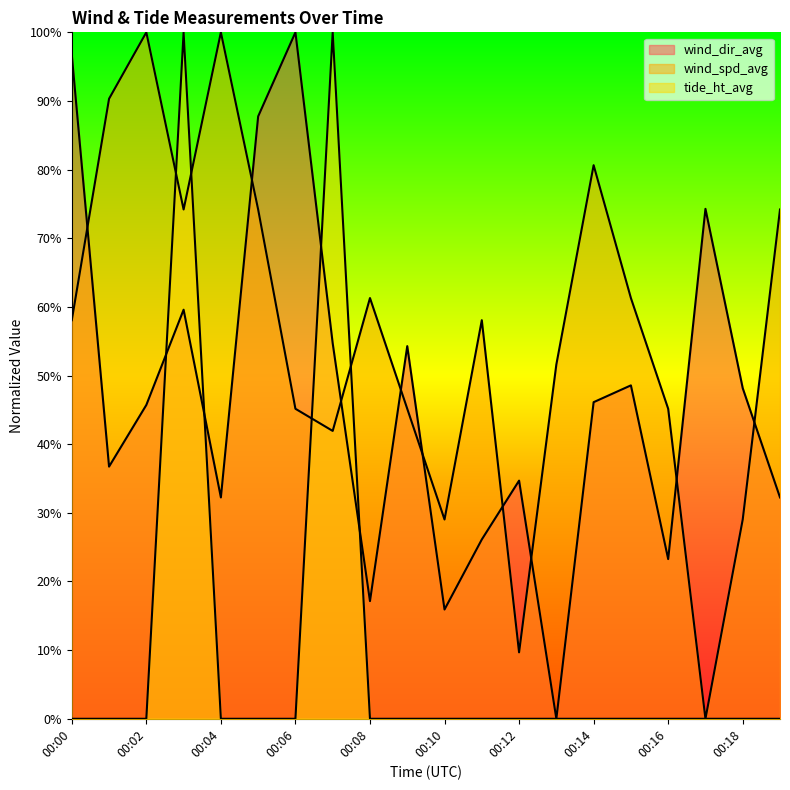

Which has a higher value, 00:14 or 00:17?

00:14